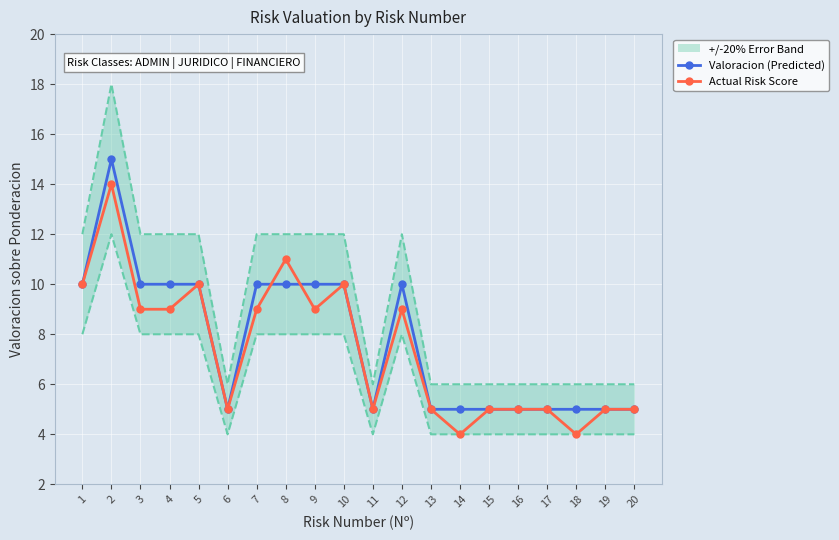

How many Actual Risk Score values are between 5 and 10?

16